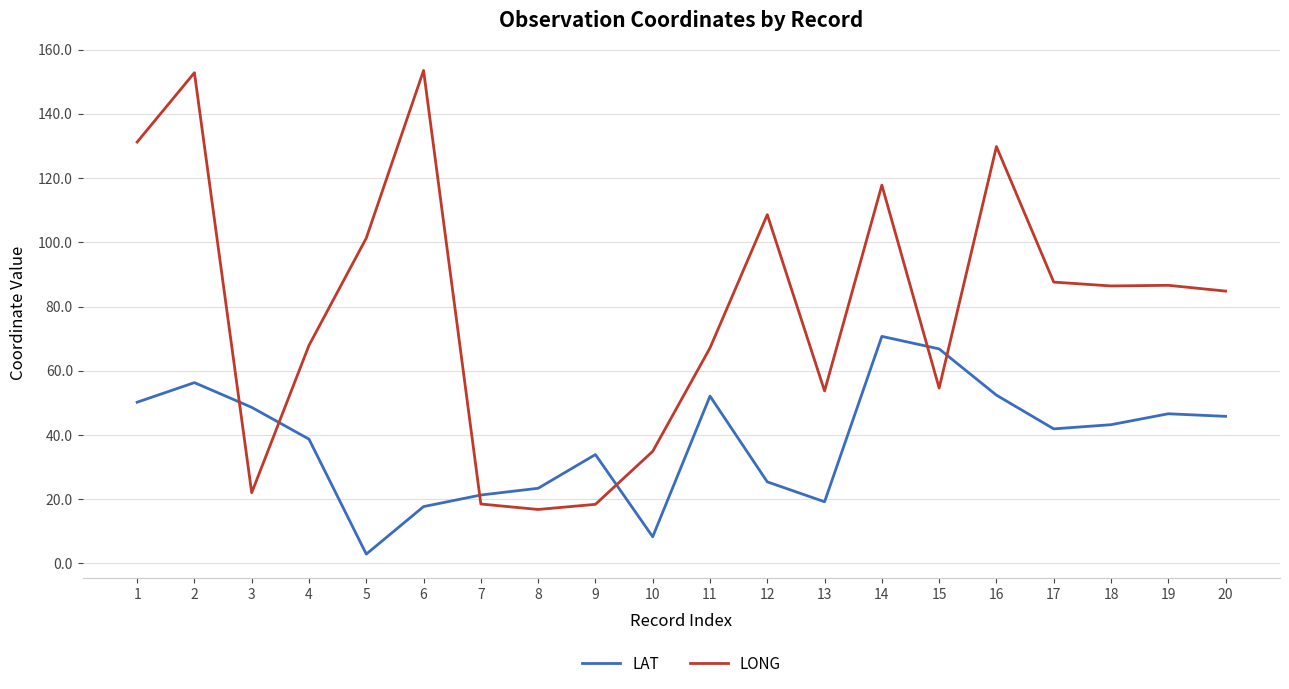

How many lines are shown in the chart?

2